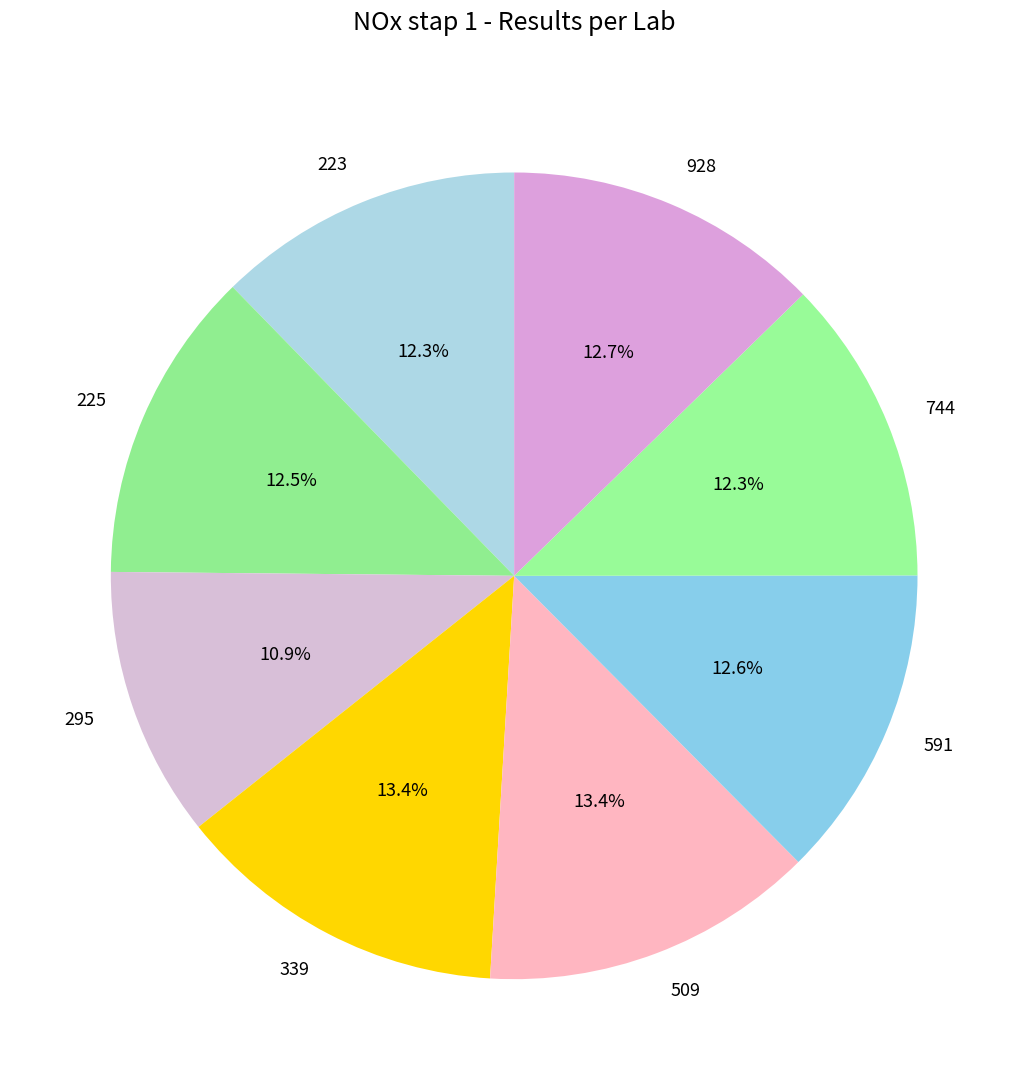

Do 339 and 744 together represent more than half of the pie?

No